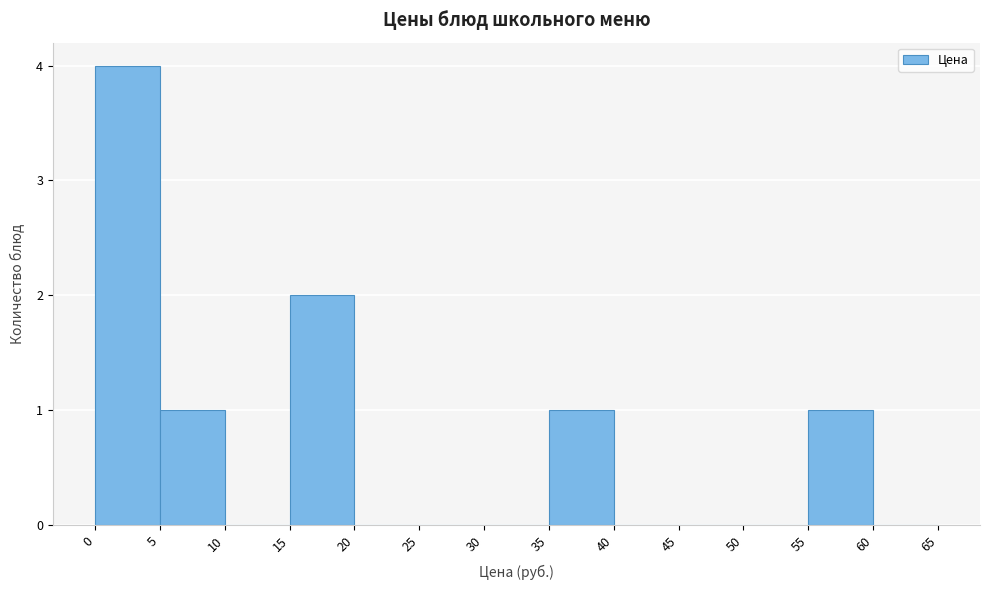

How tall is the bar that spans 35 to 40 on the x-axis? The values are not printed on the chart, so give them approximately, as read against the axis.

1